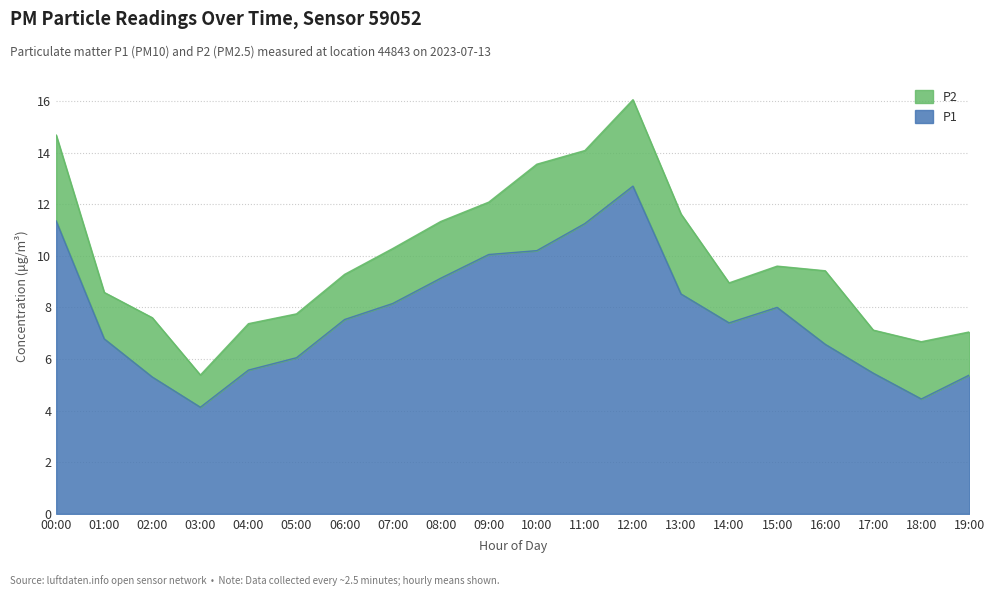

How many interior local peaks (higher than both neighbors) does the data have?

2